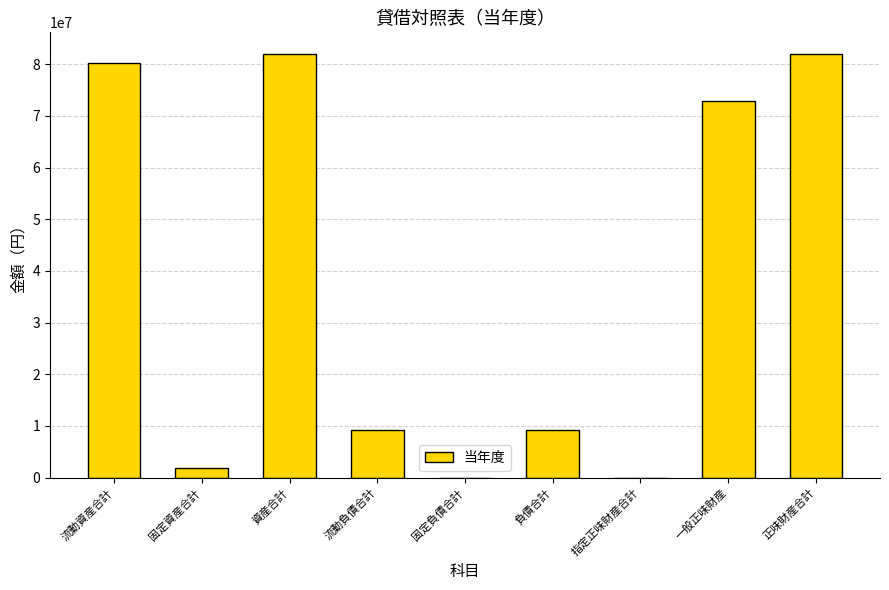

Is it true that the value at 固定負債合計 is 0?

True